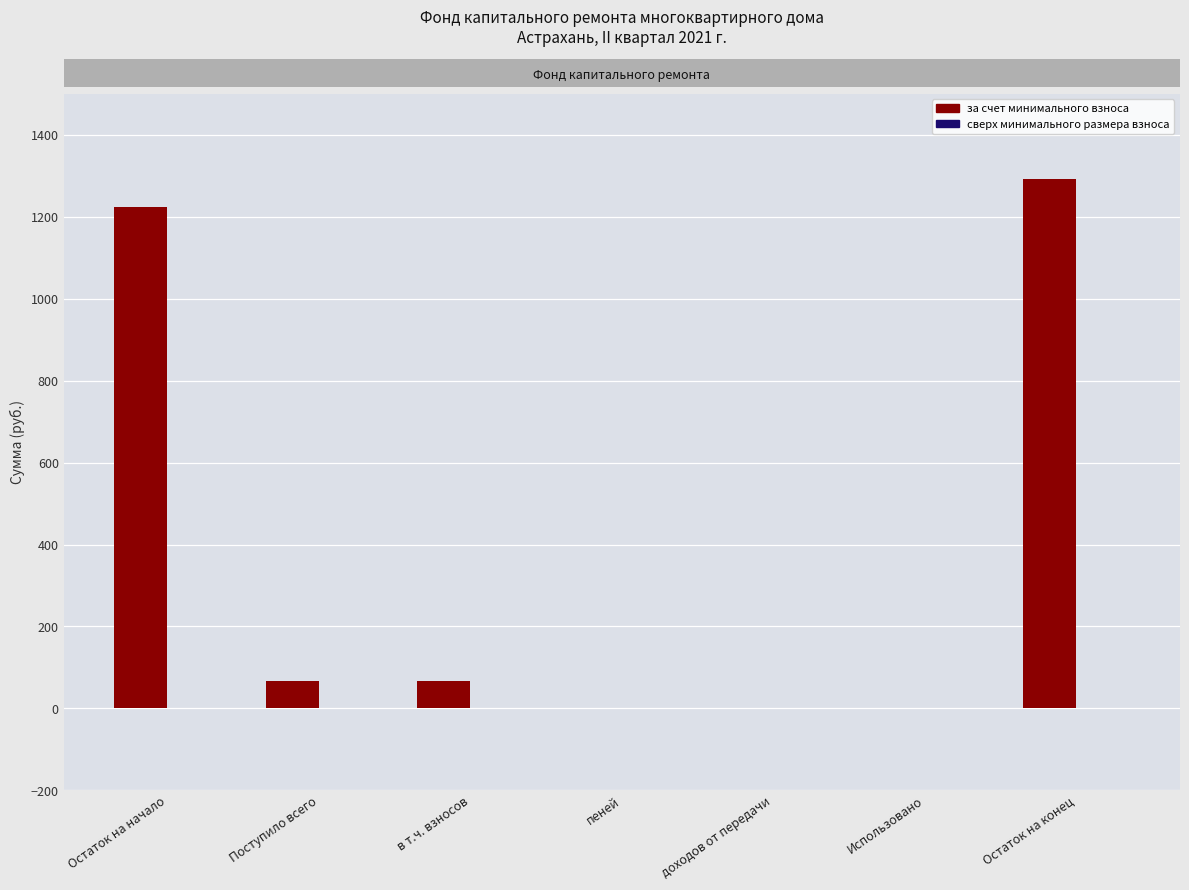

What value does the data have at Поступило всего?

67.7